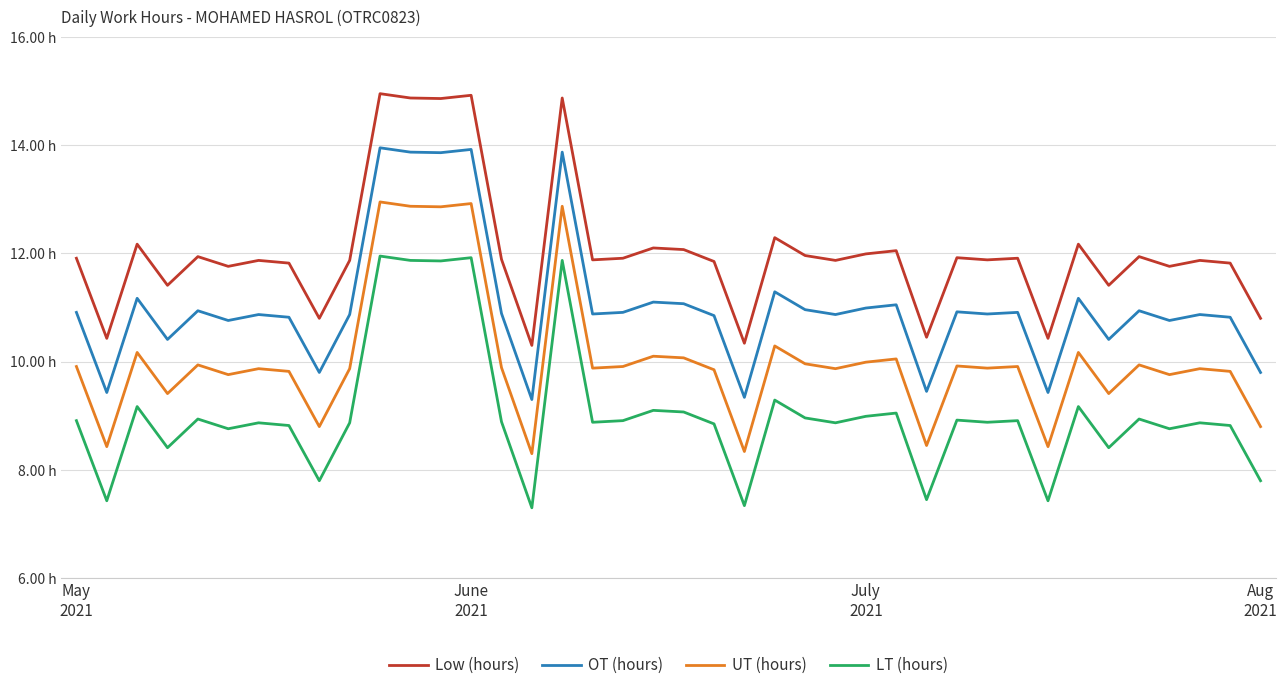

What are all the series names shown in the legend?

Low (hours), OT (hours), UT (hours), LT (hours)